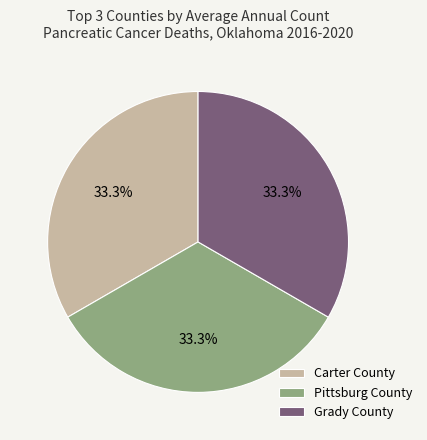

Do Grady County and Pittsburg County together represent more than half of the pie?

Yes